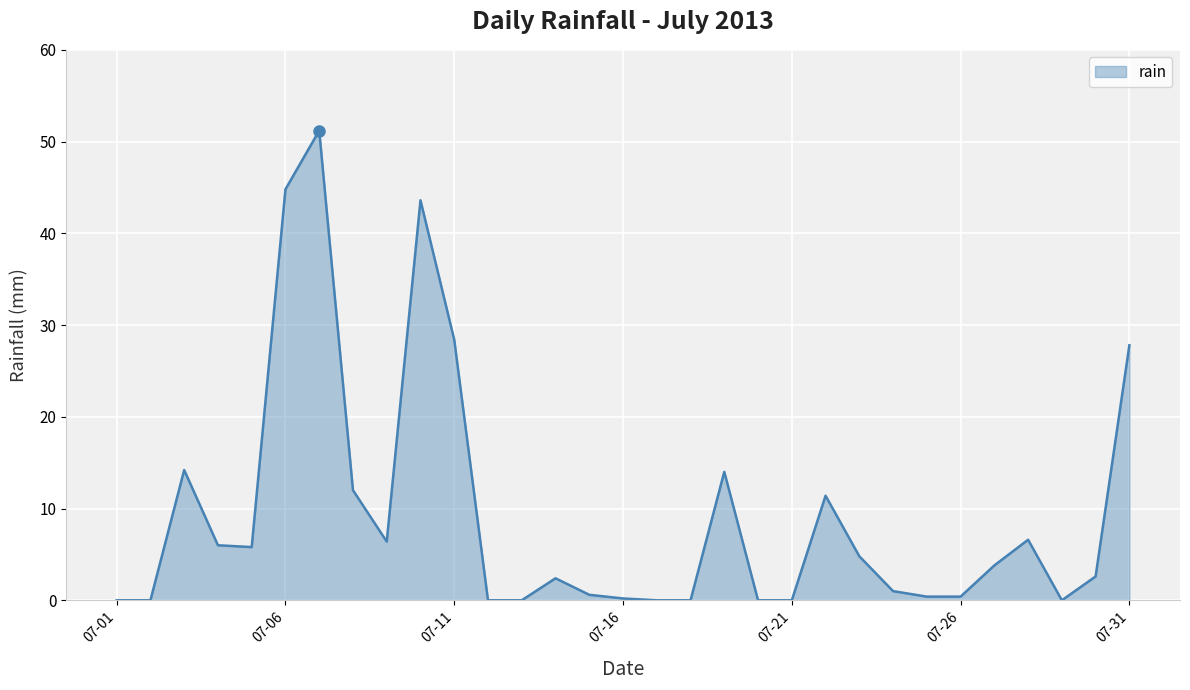

What is the maximum value shown in the chart?

51.2